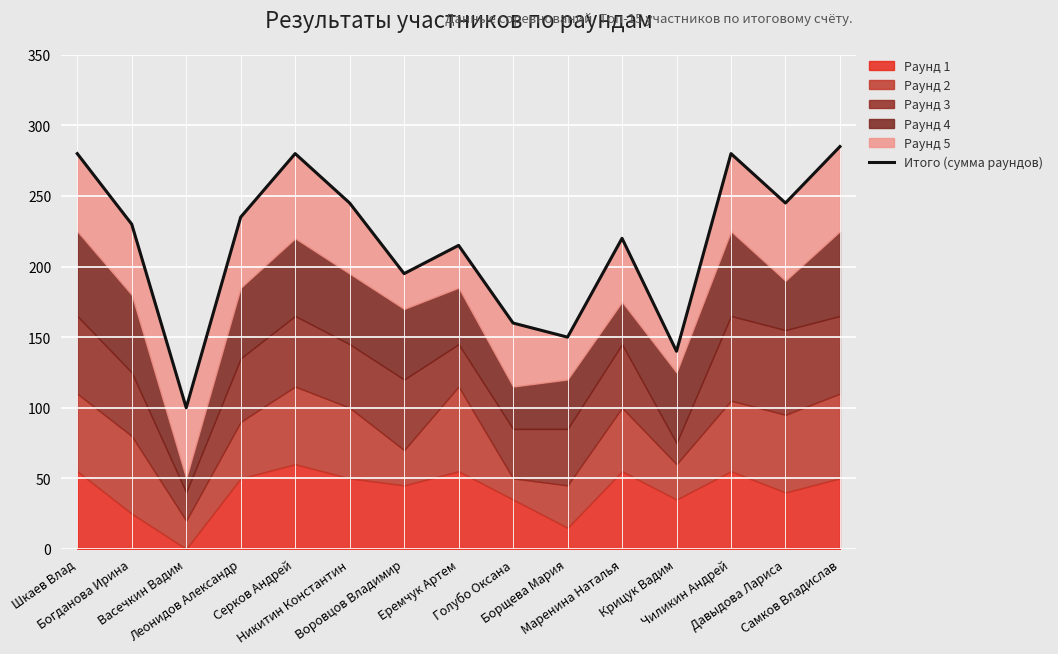

List the labels in order of value, smallest first.

Васечкин Вадим, Крицук Вадим, Борщева Мария, Голубо Оксана, Воровцов Владимир, Еремчук Артем, Маренина Наталья, Богданова Ирина, Леонидов Александр, Никитин Константин, Давыдова Лариса, Шкаев Влад, Серков Андрей, Чиликин Андрей, Самков Владислав